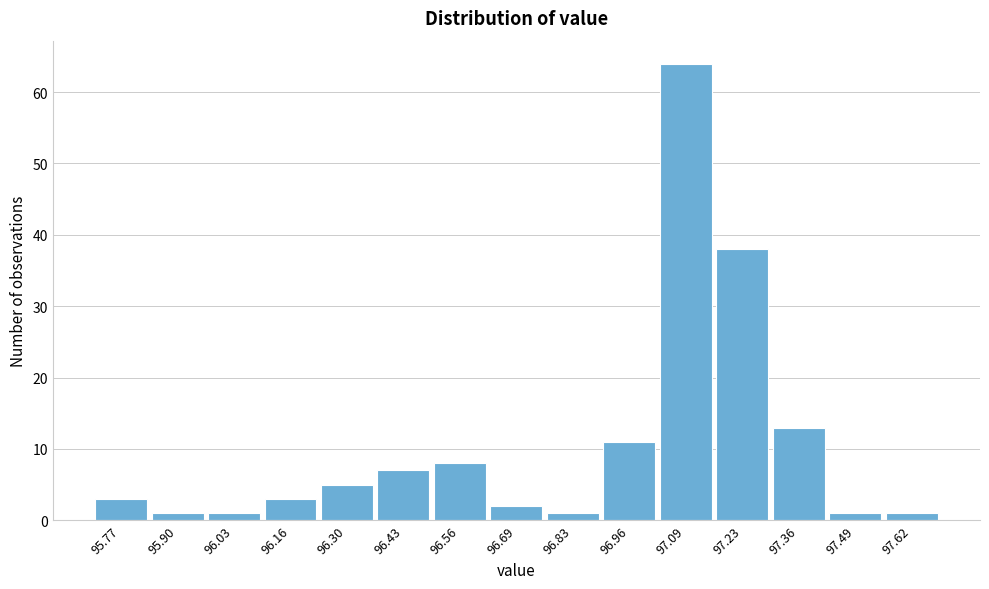

Reading left to right, transcribe this chart: for each bar, give the range it covers on the x-axis and its height. Neither the bar edges nor the heights are printed on the chart, so give them approximately, as read against the axes.

95.70 to 95.84: 3
95.84 to 95.96: 1
95.96 to 96.10: 1
96.10 to 96.24: 3
96.24 to 96.36: 5
96.36 to 96.50: 7
96.50 to 96.62: 8
96.62 to 96.76: 2
96.76 to 96.90: 1
96.90 to 97.02: 11
97.02 to 97.16: 64
97.16 to 97.30: 38
97.30 to 97.42: 13
97.42 to 97.56: 1
97.56 to 97.70: 1